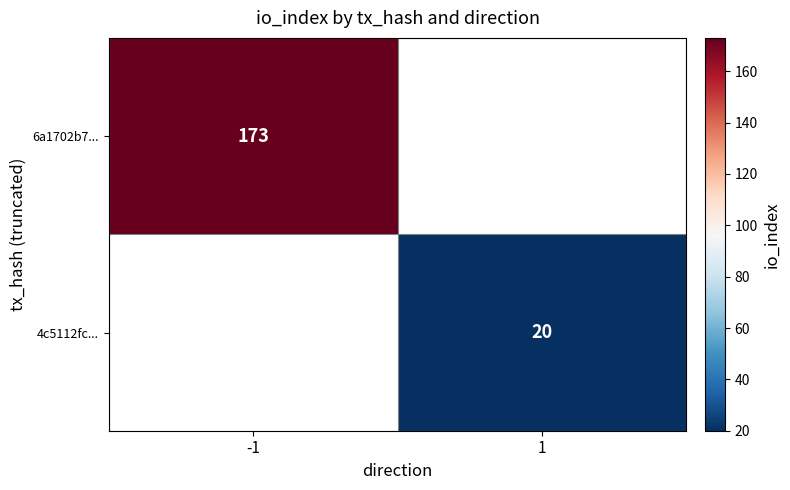

The 4c5112fc... series shows 8 at 1. True or false?

False